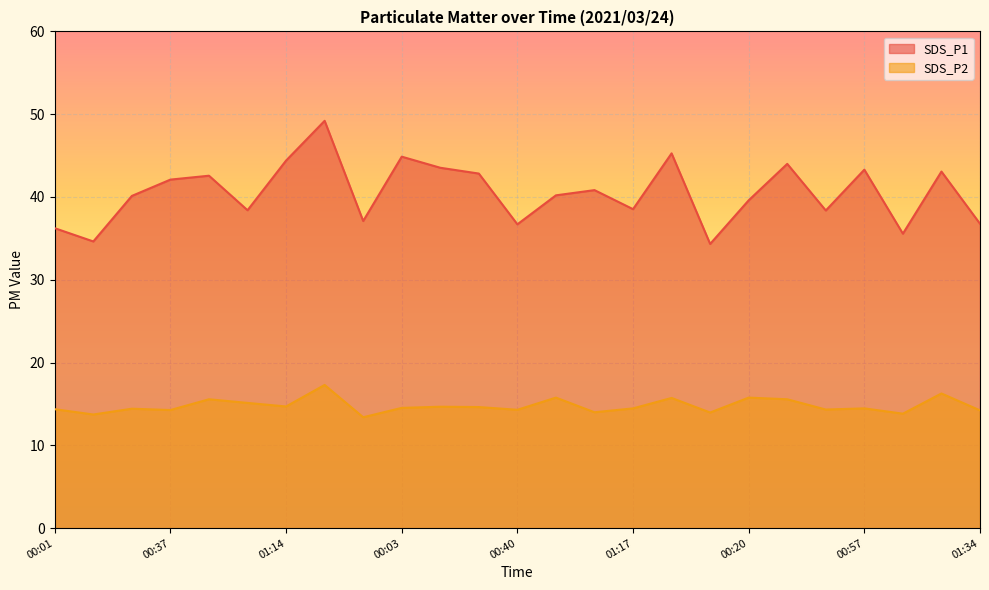

True or false: SDS_P2 and SDS_P1 cross at least once.

False